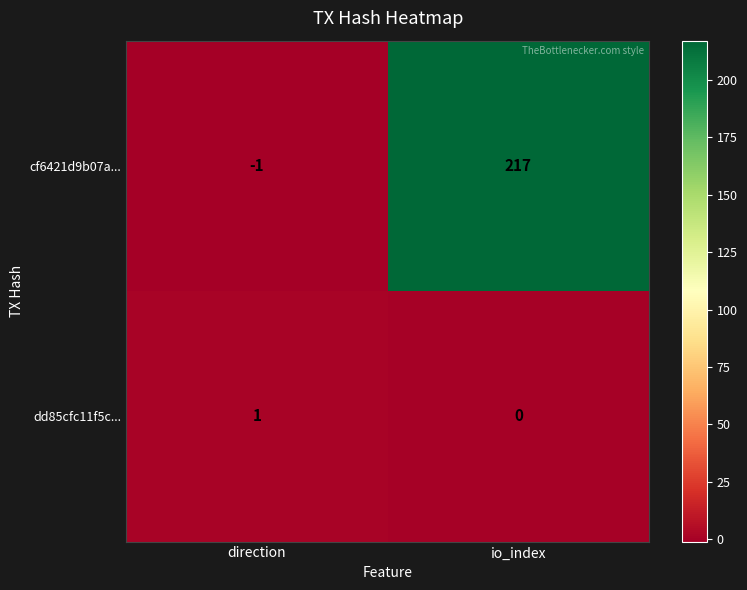

What is the spread (max minus min) of values at io_index?

217